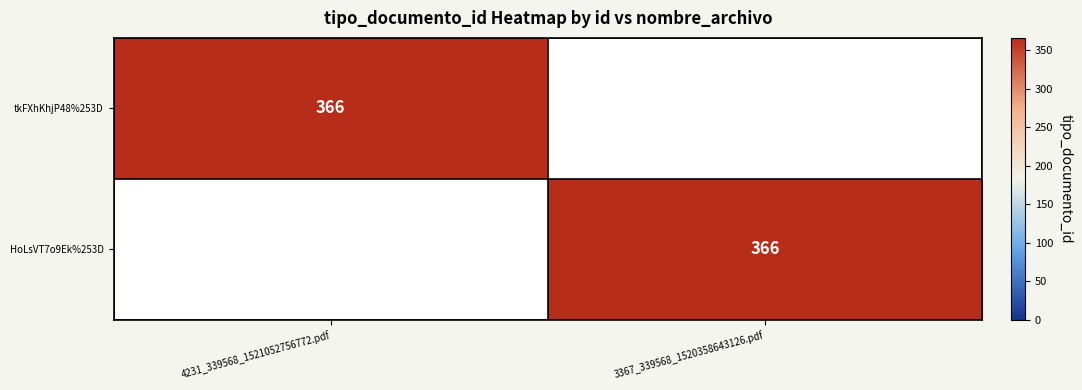

The tkFXhKhjP48%253D series shows 366 at 4231_339568_1521052756772.pdf. True or false?

True